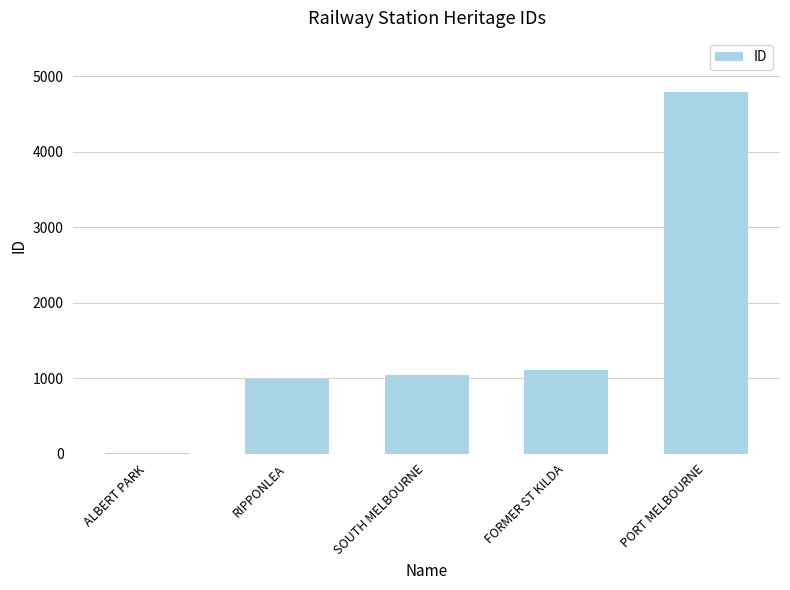

Which category has the highest value across all series?

PORT MELBOURNE